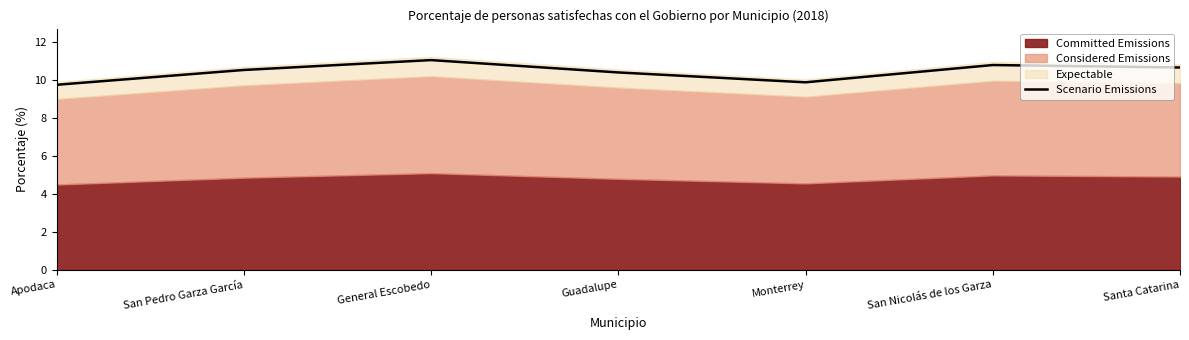

What is the difference between the maximum and minimum values?

1.3